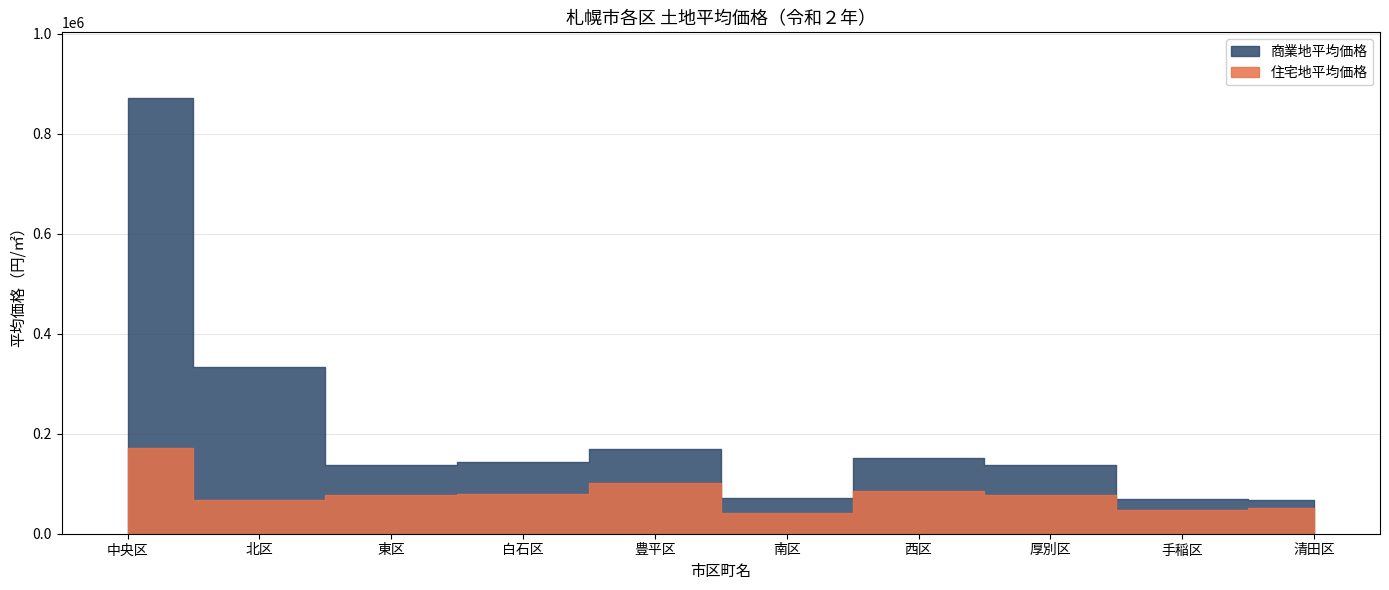

Reading left to right, list all the values displayed in this chart.

住宅地平均価格: 中央区=171100	北区=66600	東区=77700	白石区=80400	豊平区=102400	南区=40900	西区=86100	厚別区=76500	手稲区=48200	清田区=52100
商業地平均価格: 中央区=871800	北区=333500	東区=137800	白石区=143500	豊平区=169000	南区=71600	西区=152200	厚別区=136800	手稲区=69000	清田区=66800